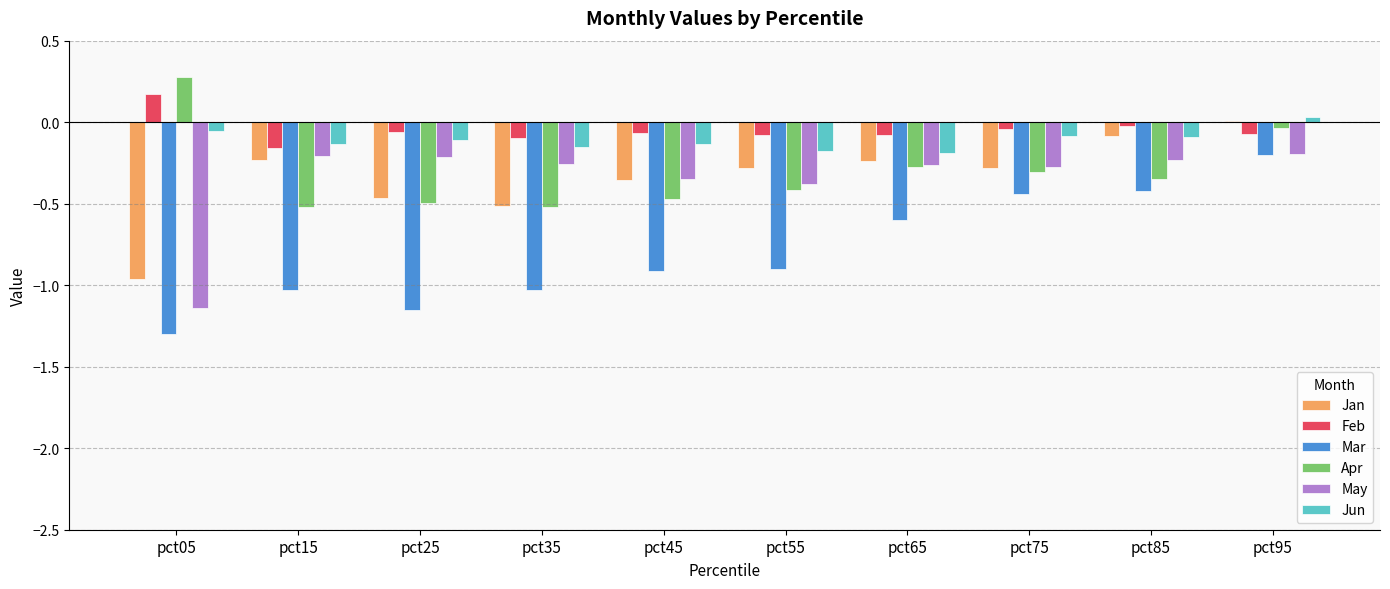

What is the total value across all series at pct15?

-2.3